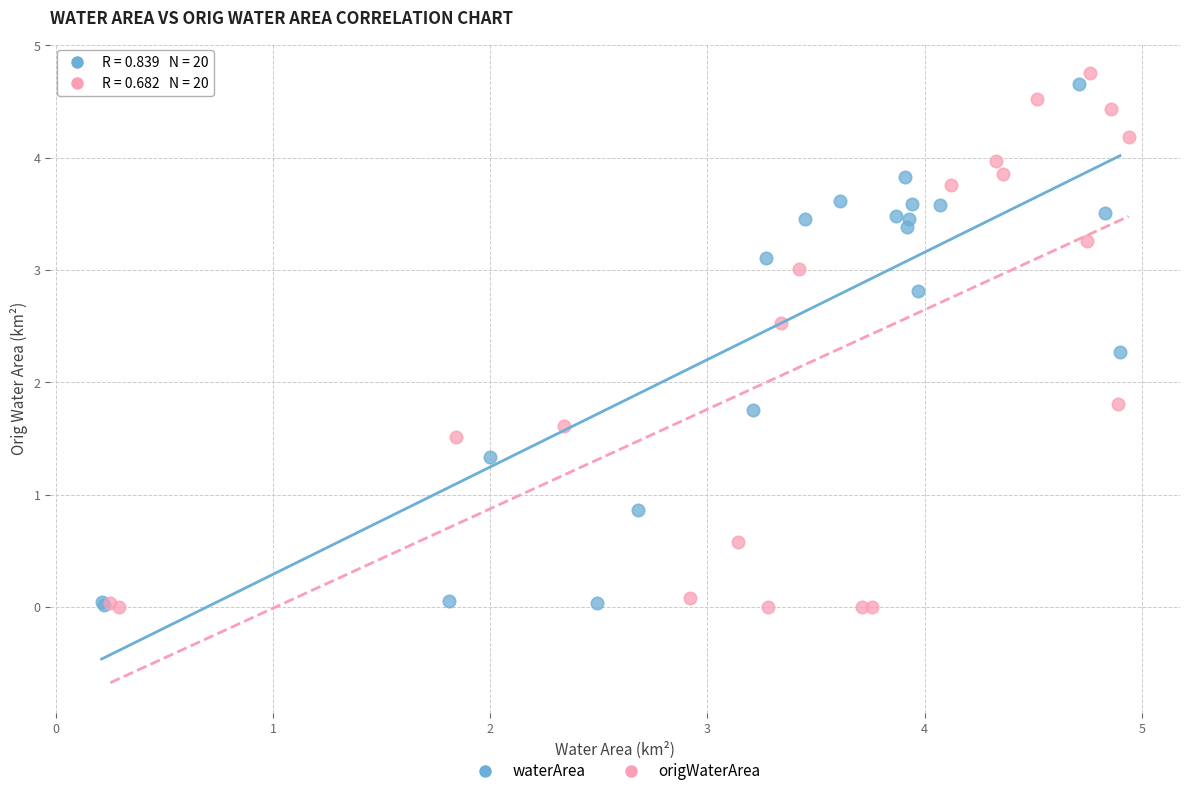

Which series reaches the maximum Y coordinate?

origWaterArea